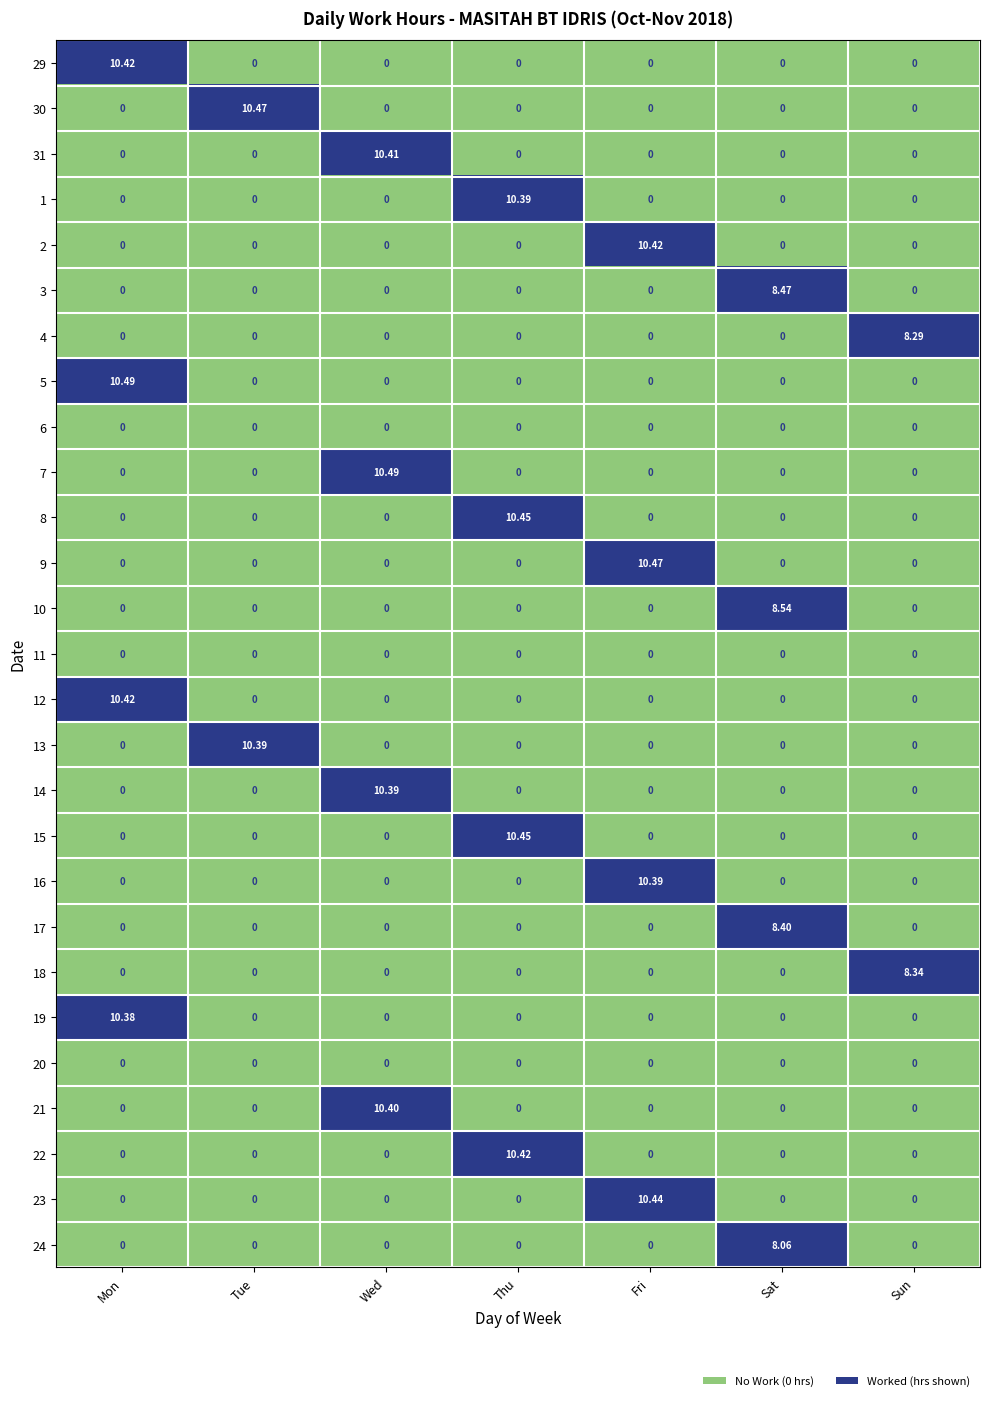

At which category is the sum across all series the highest?

Fri